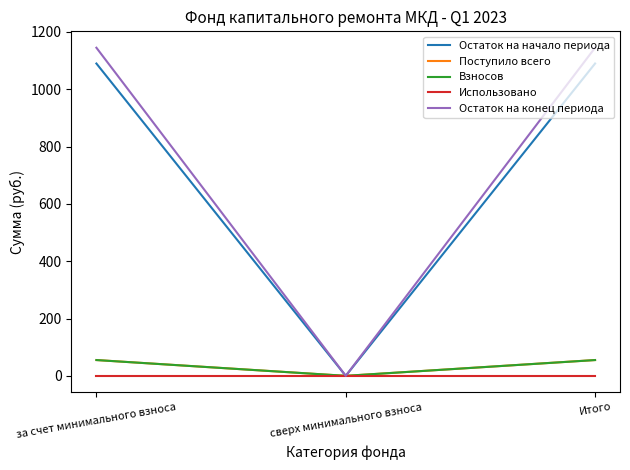

What is the approximate value of Остаток на конец периода at за счет минимального взноса?

1144.7